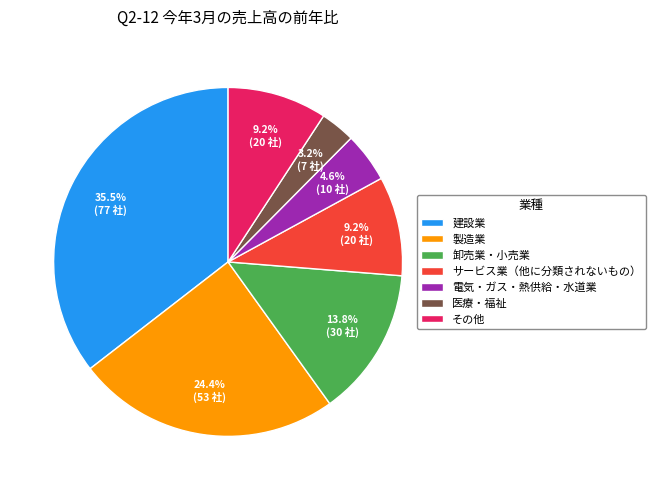

To the nearest percent, what is the combined percentage of 医療・福祉 and 製造業?

28%